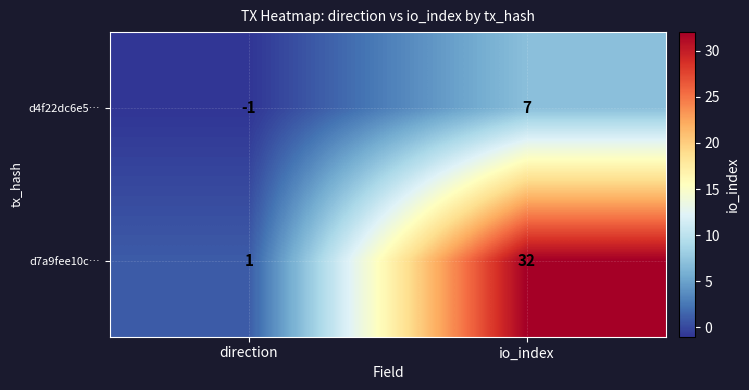

What is the spread (max minus min) of values at direction?

2